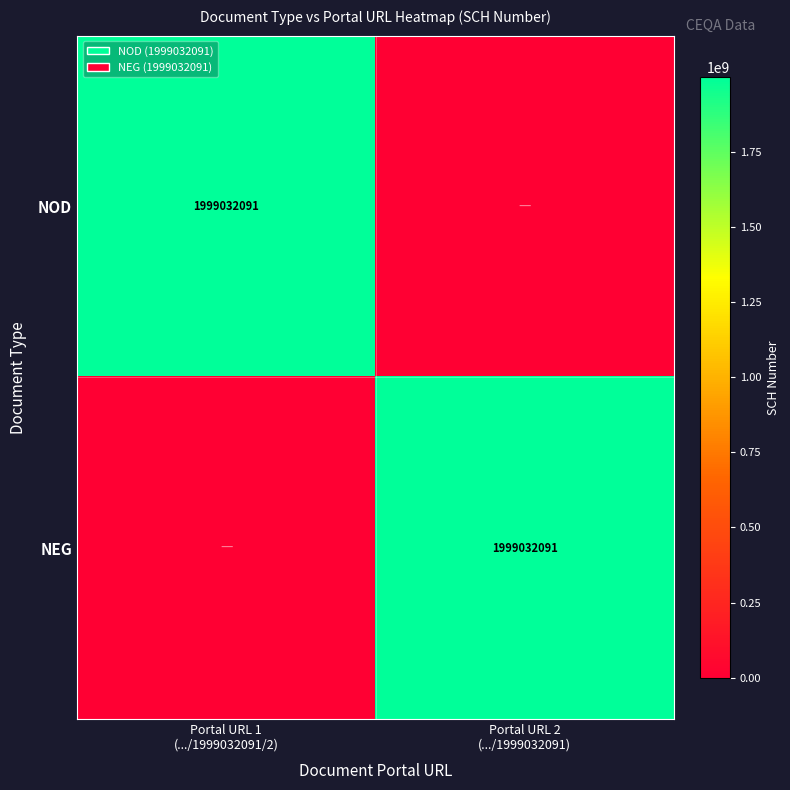

At Portal URL 1 (.../1999032091/2), list the series in order from smallest to largest.

NEG, NOD